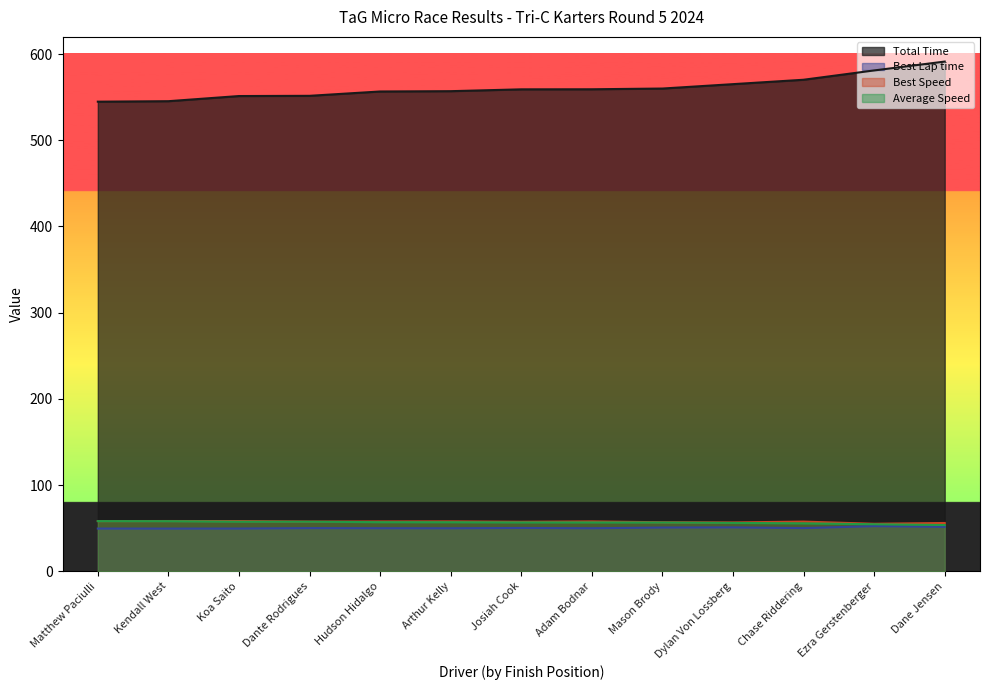

Which series has the largest total across all categories?

Total Time